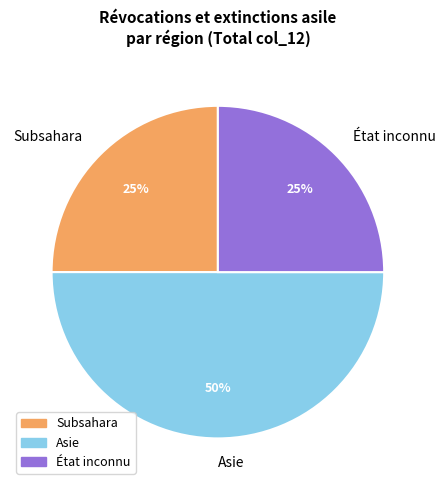

To the nearest percent, what is the combined percentage of État inconnu and Subsahara?

50%